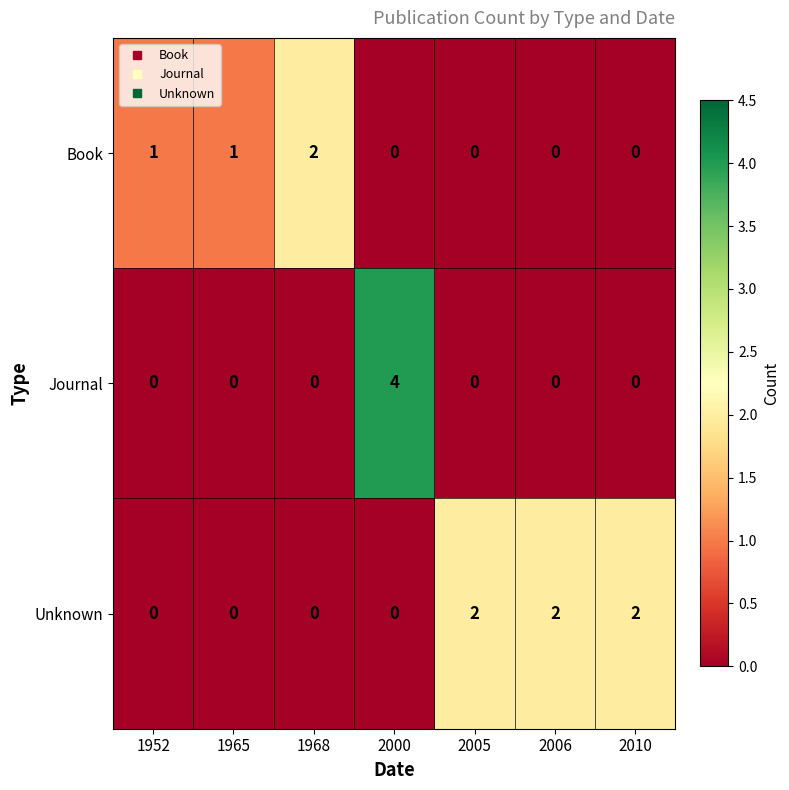

What is the highest value of the Journal series?

4